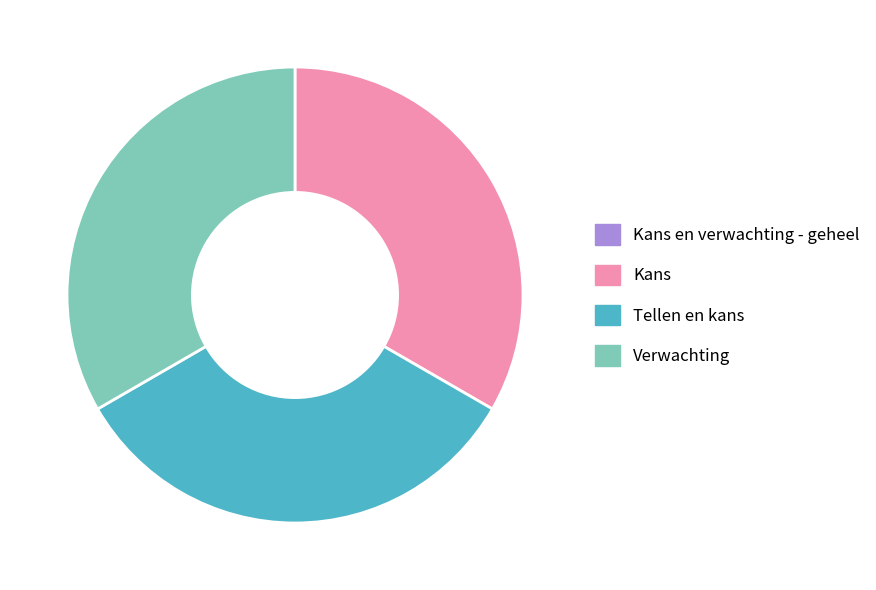

The Tellen en kans slice represents 19% of the pie. True or false?

False